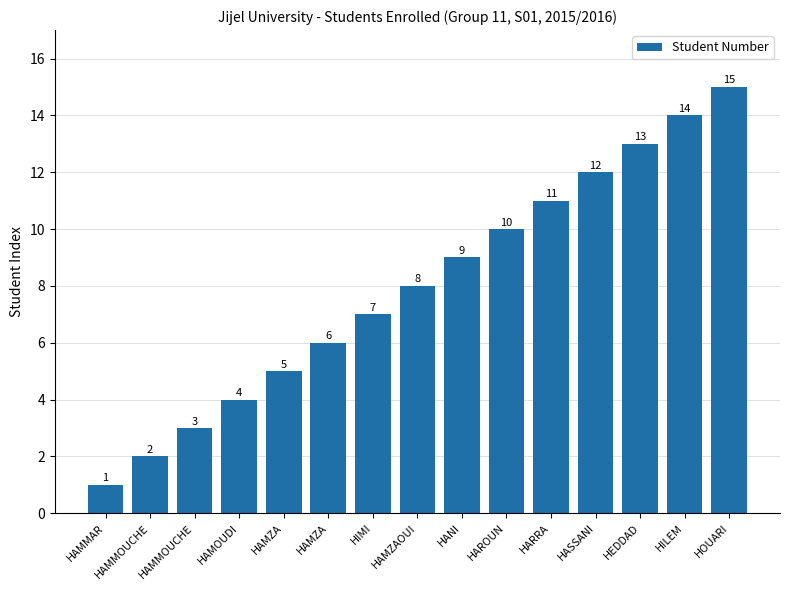

Rank the categories by value from highest to lowest.

HOUARI, HILEM, HEDDAD, HASSANI, HARRA, HAROUN, HANI, HAMZAOUI, HIMI, HAMZA, HAMZA, HAMOUDI, HAMMOUCHE, HAMMOUCHE, HAMMAR